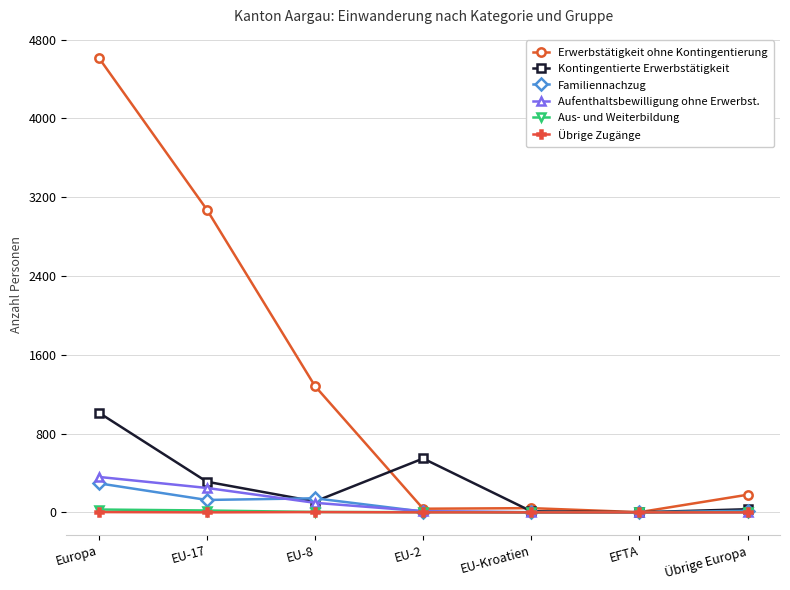

Which series has the widest spread of values?

Erwerbstätigkeit ohne Kontingentierung